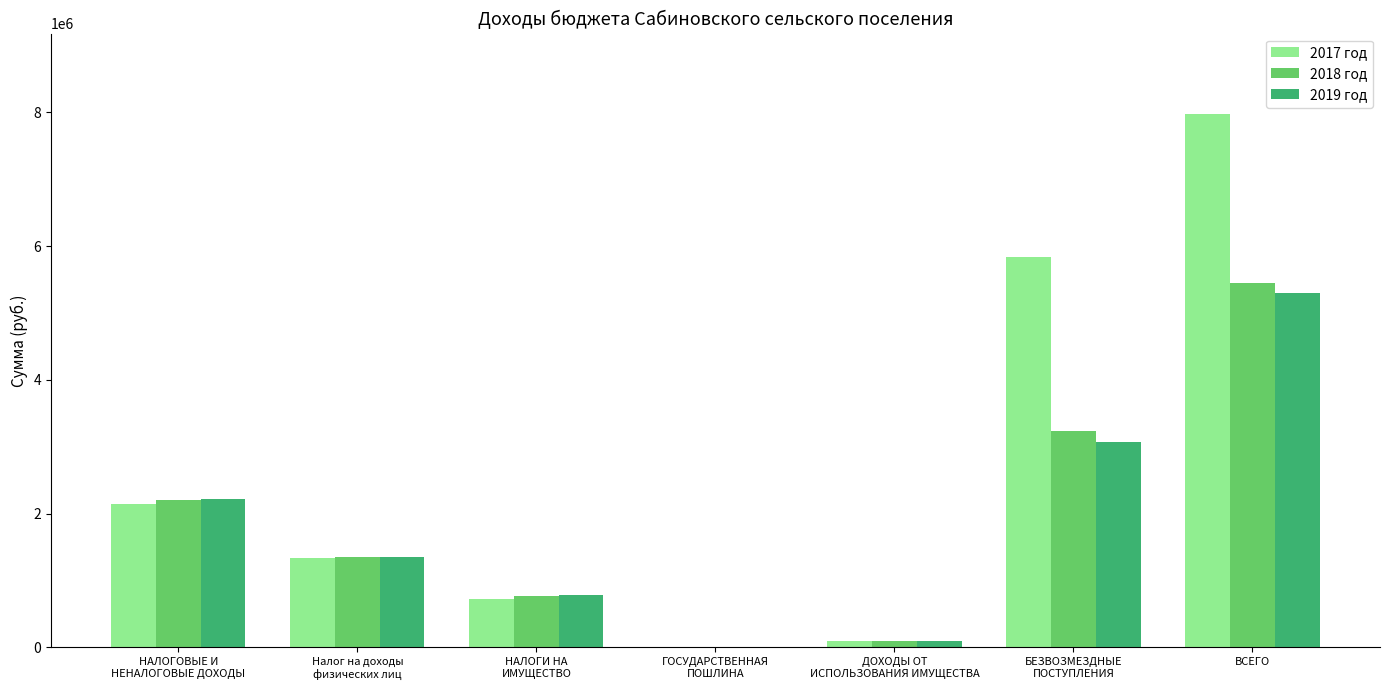

Which series has the largest range (max minus min)?

2017 год